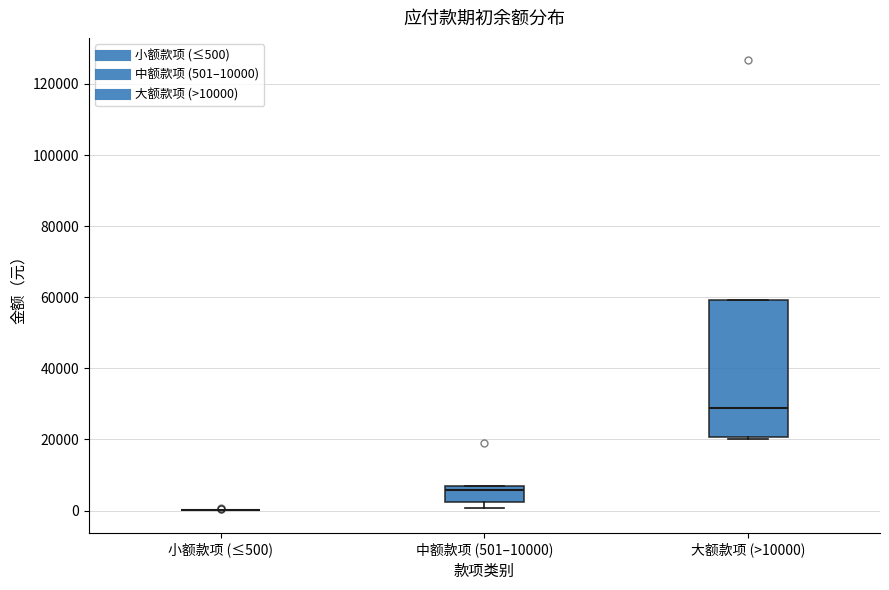

Reading left to right, transcribe this box plot: for each box, give where its median line is, the range the box spans, and where its two whiskers end, as read against the y-axis. The values are not printed on the chart, so give them approximately, as read against the axis.

小额款项 (≤500): box collapsed to a line at 0, whiskers 0 to 0
中额款项 (501–10000): median 6000 (just below the box's upper edge), box 2000 to 6000, whiskers 0 to 6000
大额款项 (>10000): median 28000, box 20000 to 60000, whiskers 20000 (just below the box's lower edge) to 60000